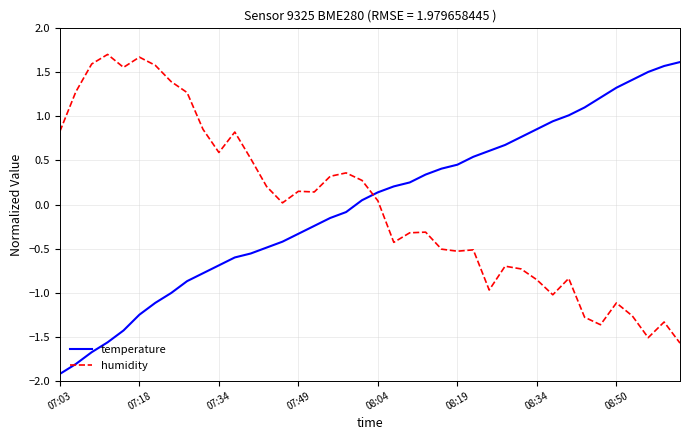

True or false: temperature and humidity intersect in this chart.

True